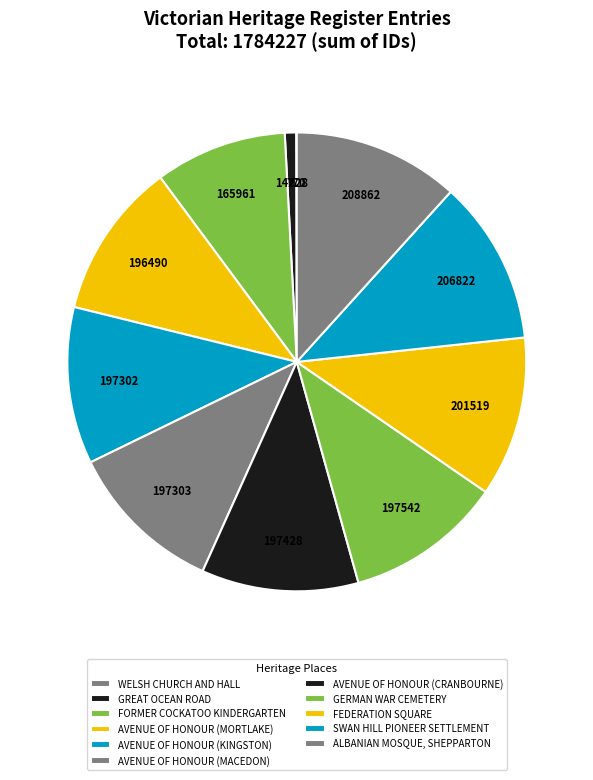

To the nearest percent, what is the average slice percentage?

9%